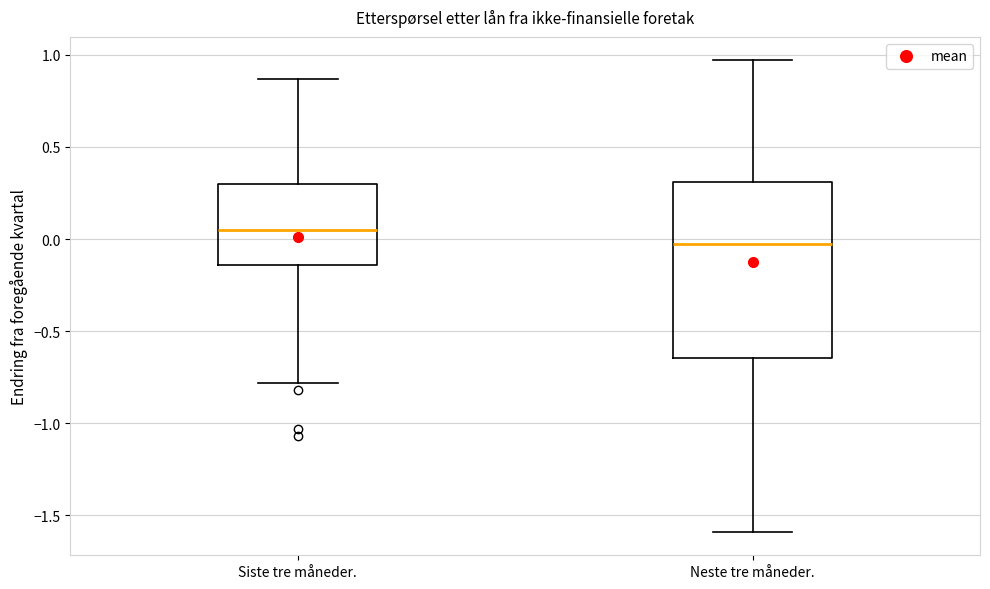

Which box has the lowest median line?

Neste tre måneder.